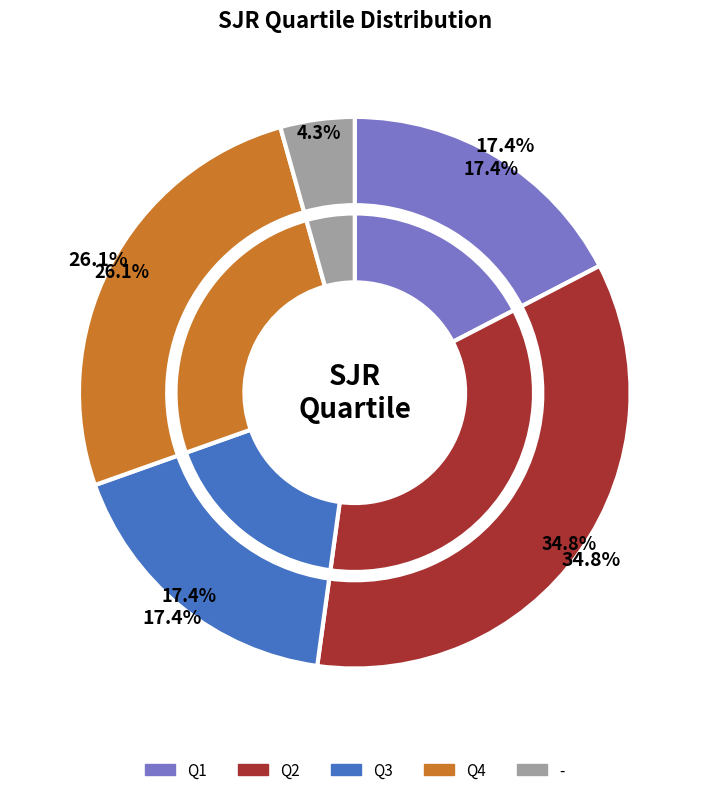

What is the ratio of the value at Q3 to the value at Q2?

0.5